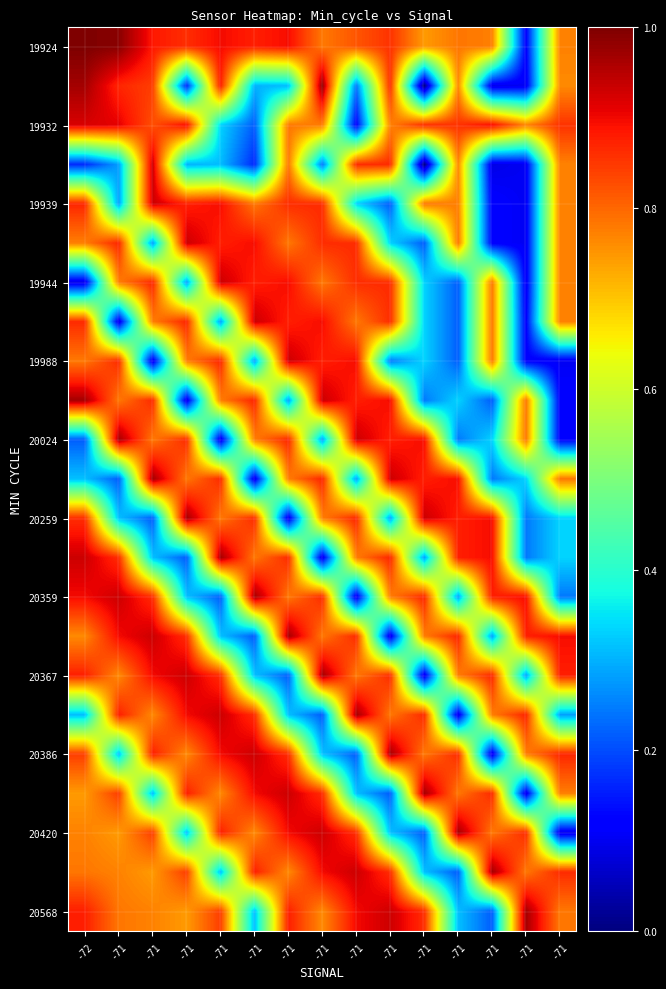

What is the spread (max minus min) of values at -71?

0.9